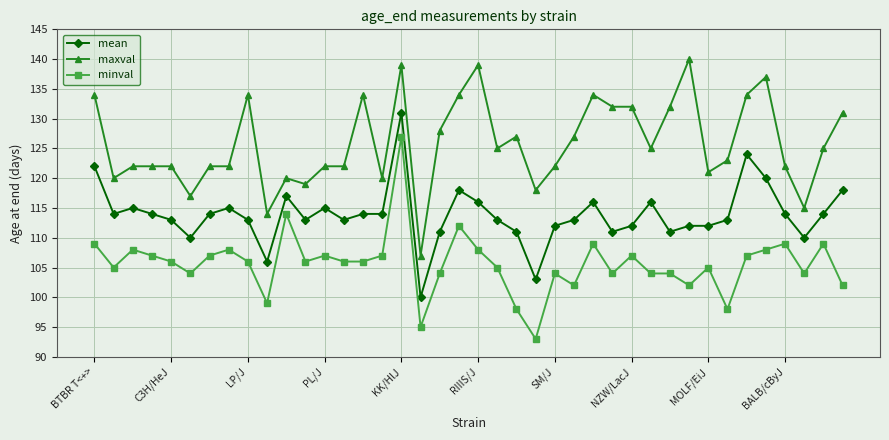

True or false: mean and maxval intersect in this chart.

False